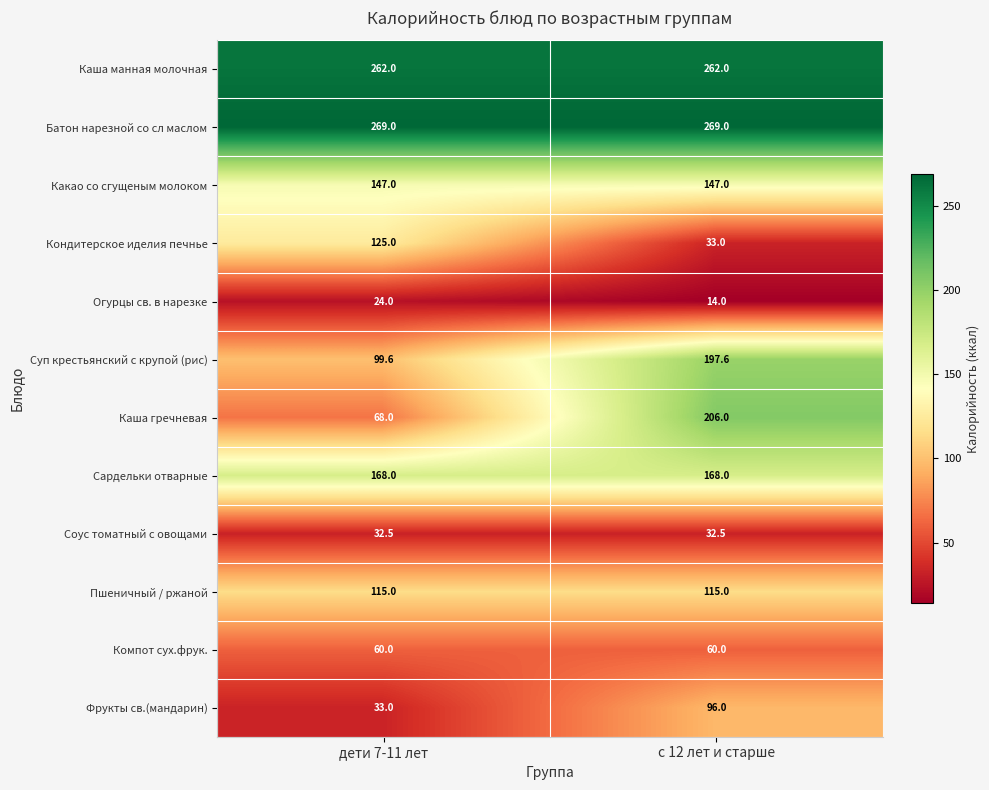

The Компот сух.фрук. series shows 60.0 at с 12 лет и старше. True or false?

True